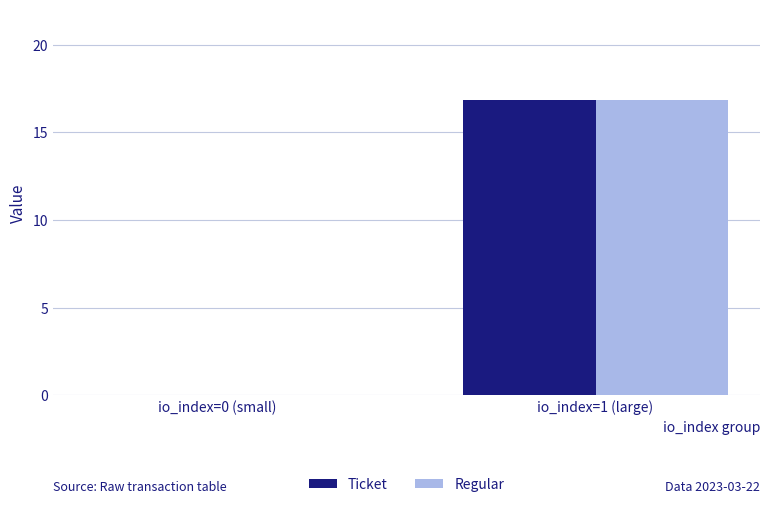

At which category is the sum across all series the highest?

io_index=1 (large)